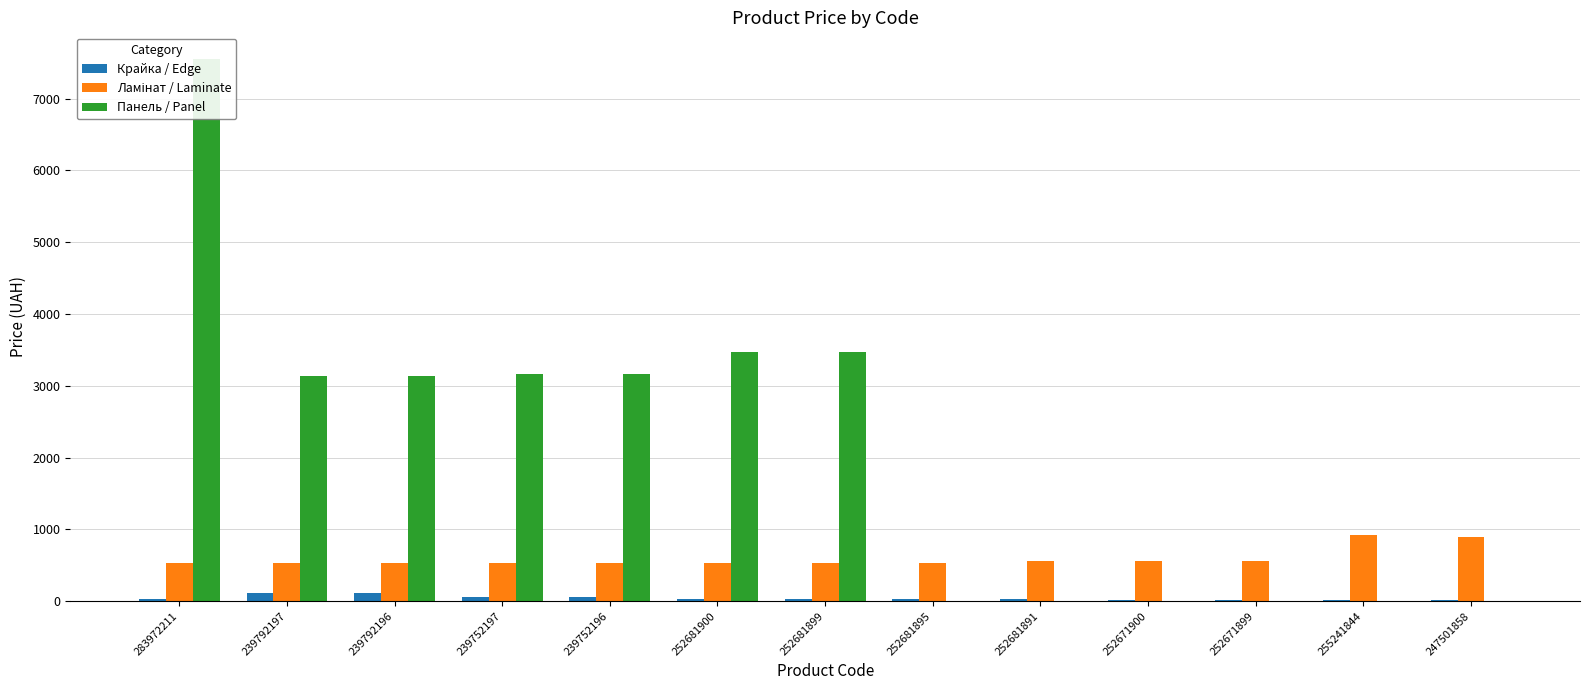

Is the value of Ламінат / Laminate at 252681891 greater than the value of Крайка / Edge at 239792197?

Yes